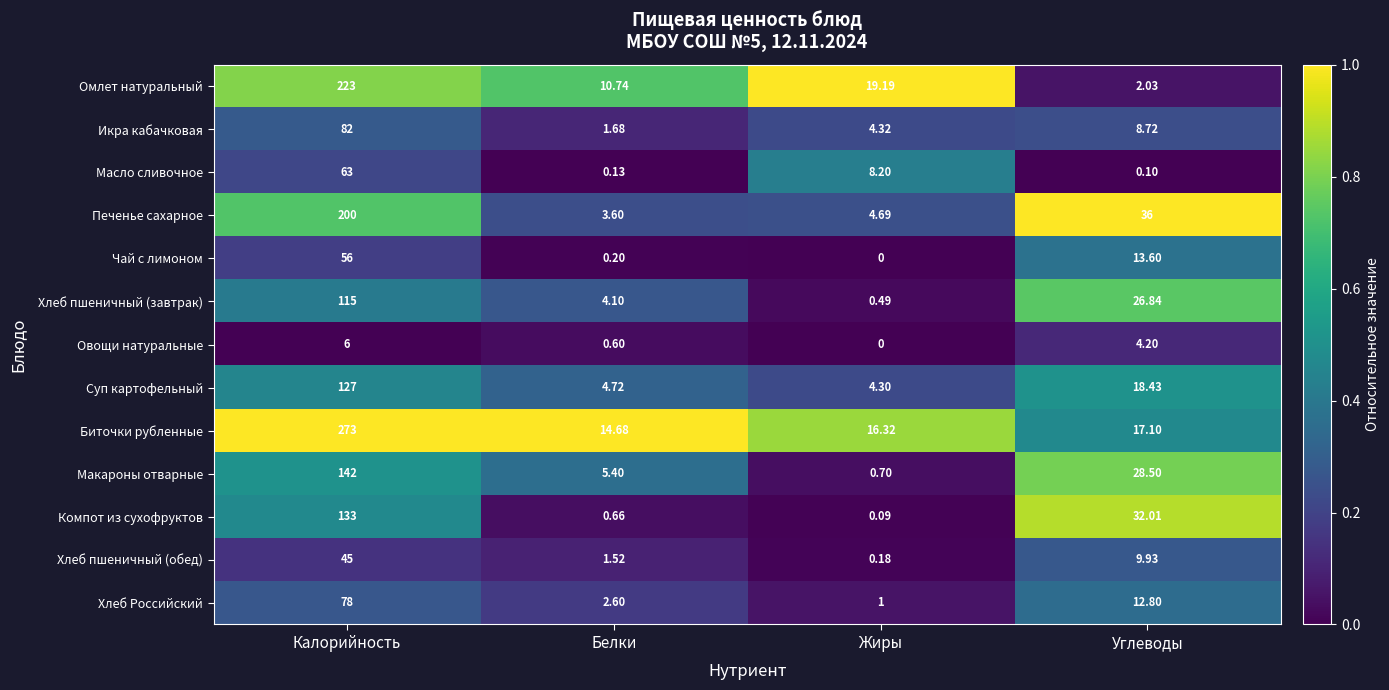

Where is Масло сливочное nearest to the value 31?

Жиры